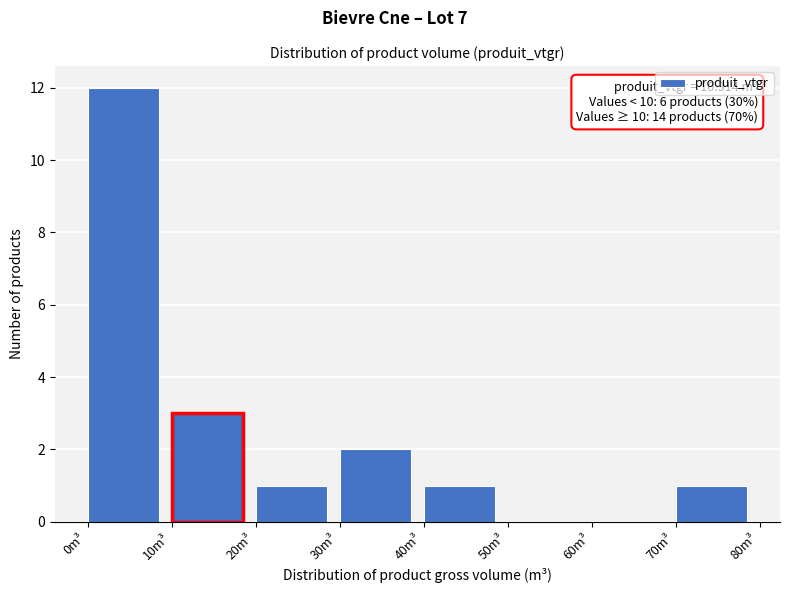

Over which range of the x-axis is the bar tallest?

0 to 10